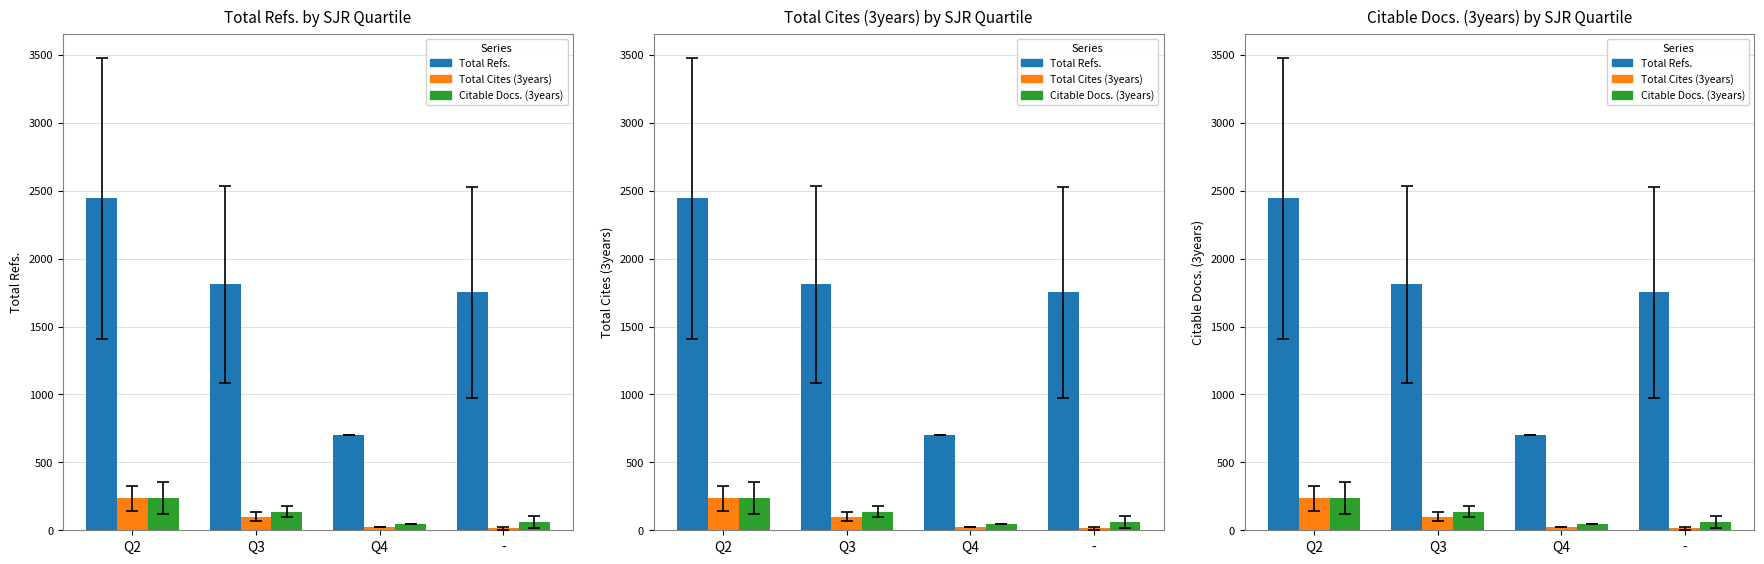

What are all the series names shown in the legend?

Total Refs., Total Cites (3years), Citable Docs. (3years)